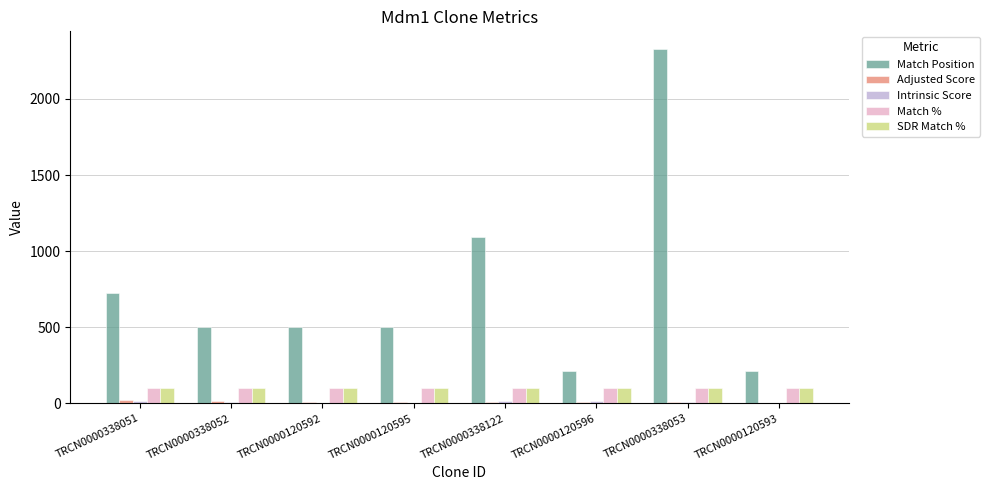

Which category has the highest value across all series?

TRCN0000338053